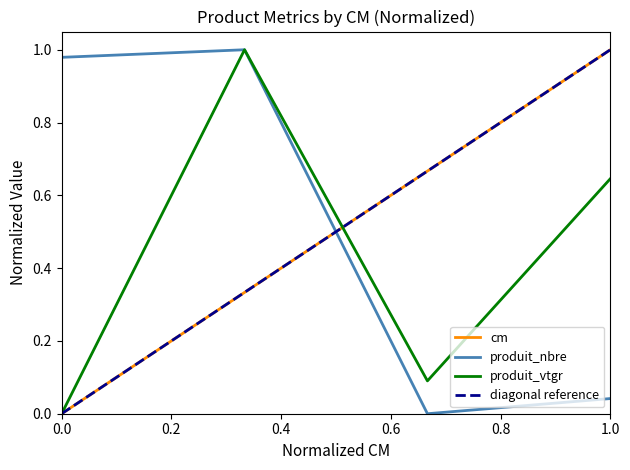

Is it true that cm equals 0.6 at 0.0?

False